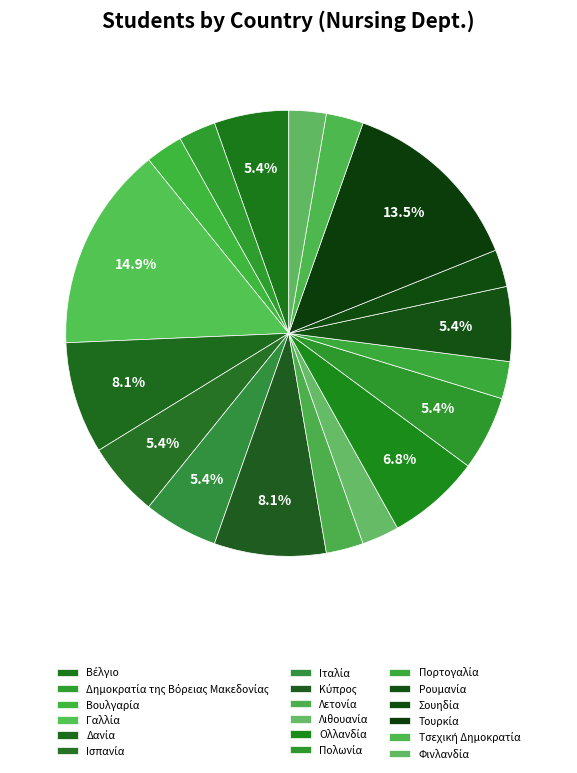

Is it true that Τουρκία is 14% of the pie?

True